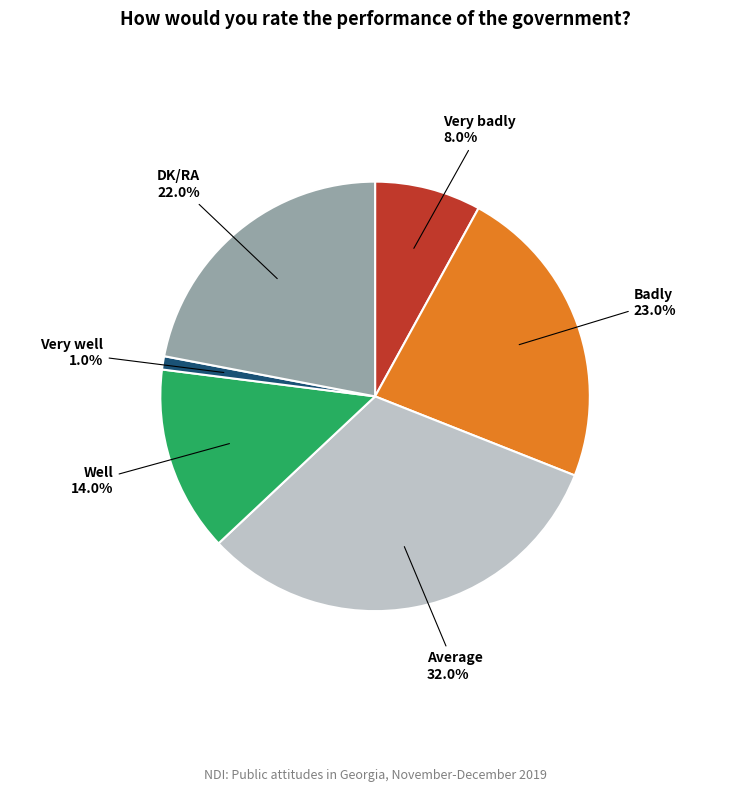

Is there any slice that represents more than half of the pie?

No